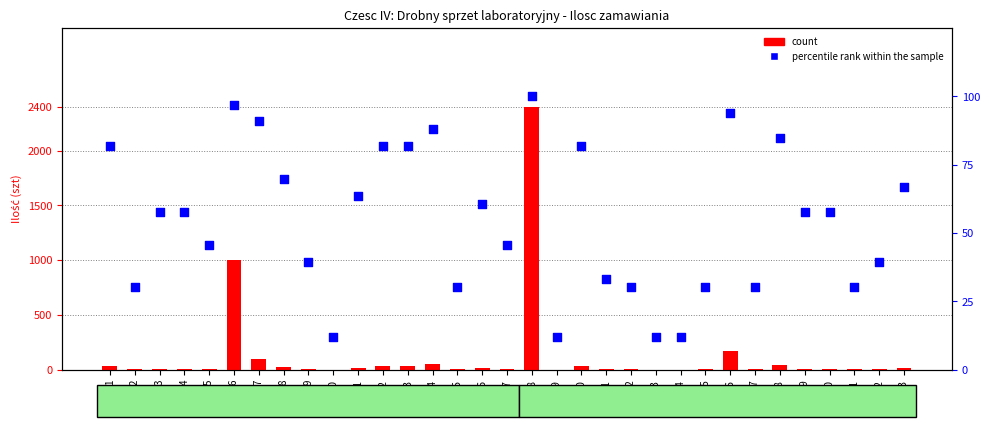

At how many categories does at least one series exceed 1237?

1